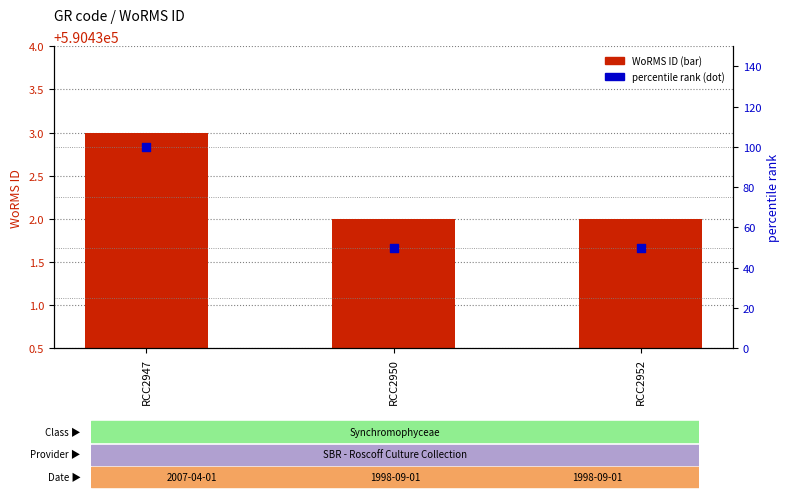

What is the total value across all series at RCC2952?

590482